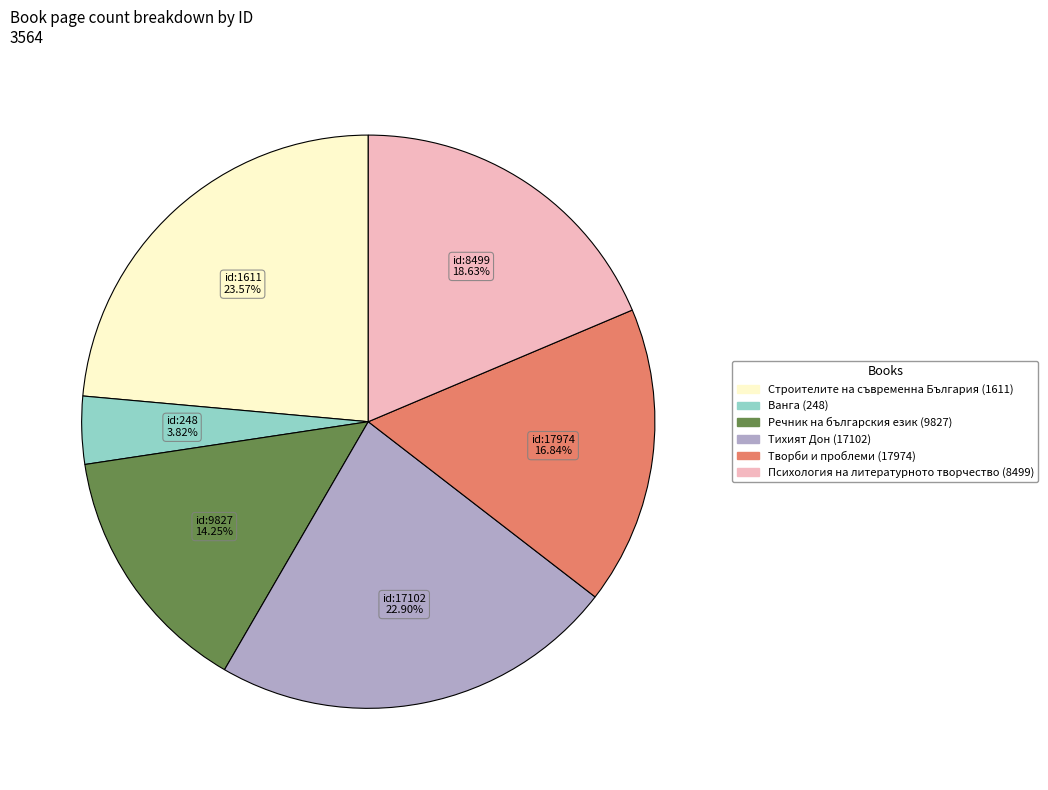

To the nearest percent, what is the difference between the largest and smallest slice percentages?

20%